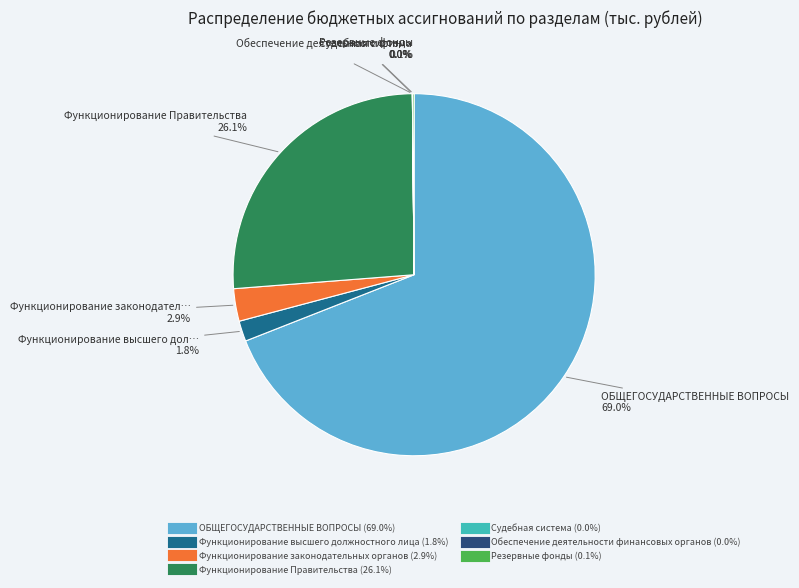

The Функционирование законодательных органов slice represents 3% of the pie. True or false?

True